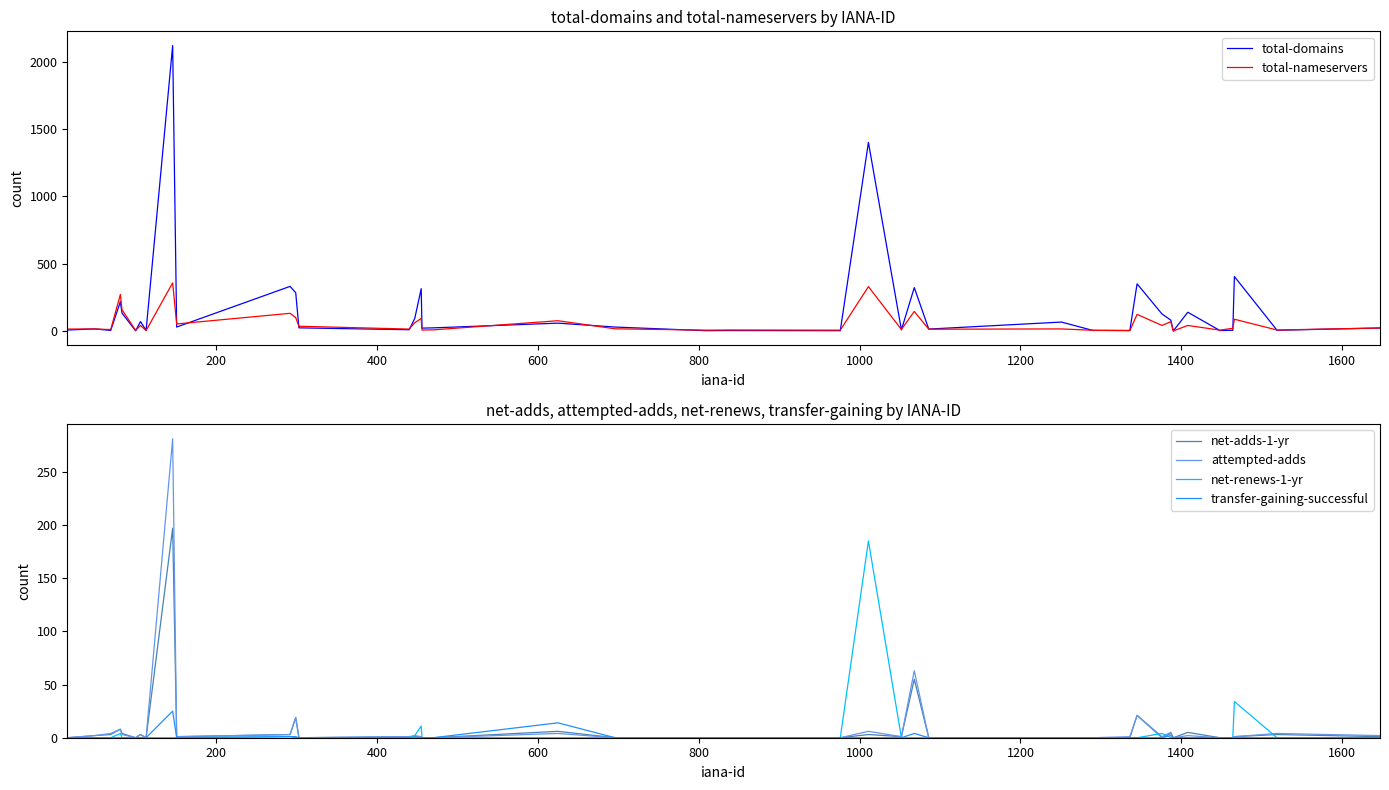

True or false: transfer-gaining-successful and total-nameservers intersect in this chart.

False